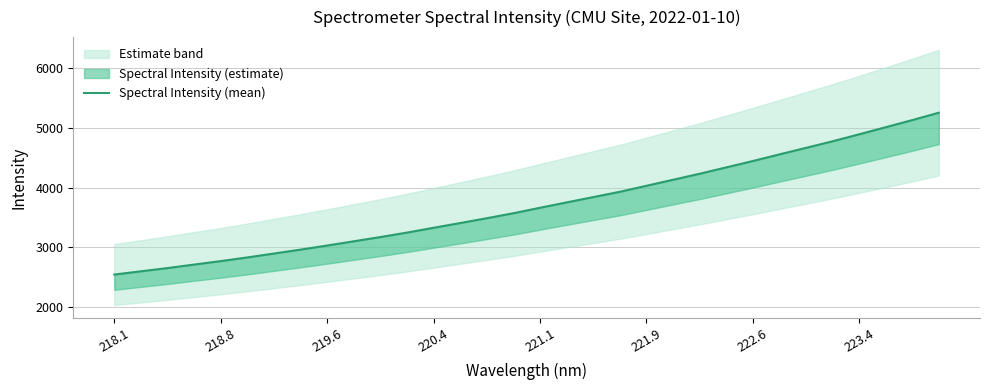

The value at 19 is 1579.9. True or false?

False